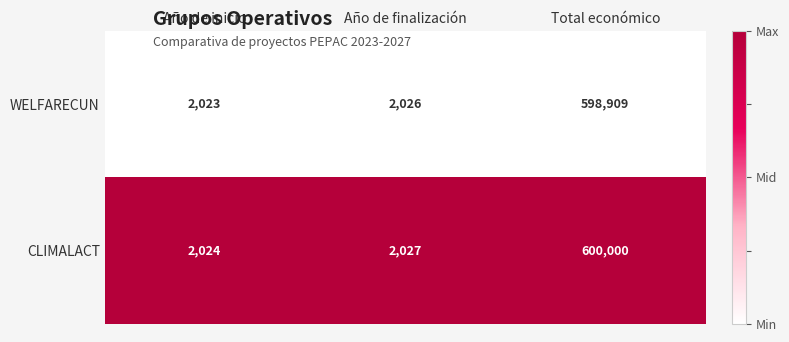

Is the value of WELFARECUN at Año de inicio greater than the value of CLIMALACT at Año de finalización?

No